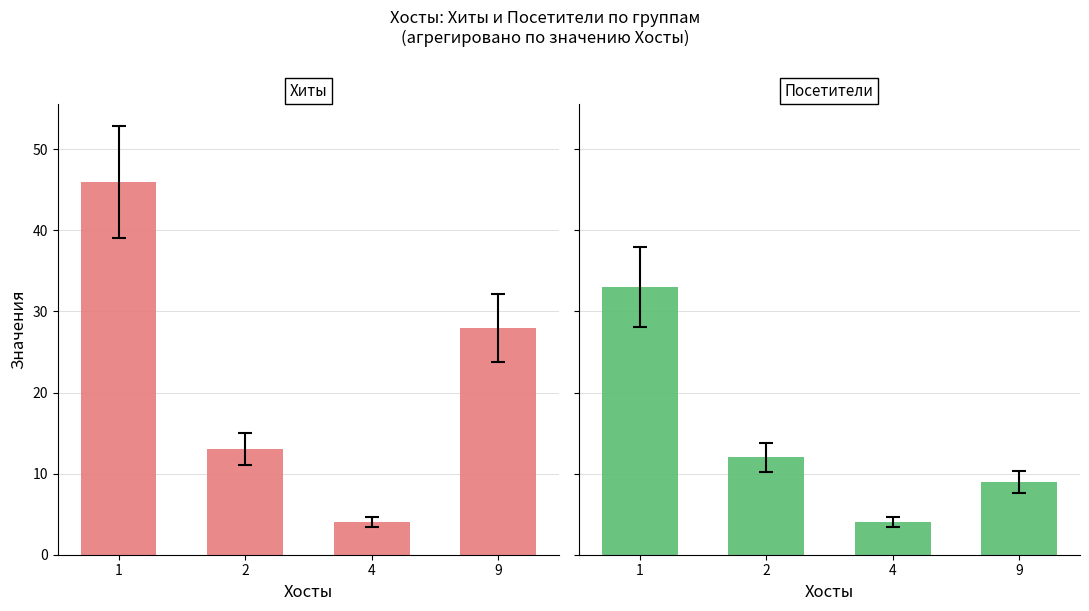

How many Хиты values are between 13 and 46?

3